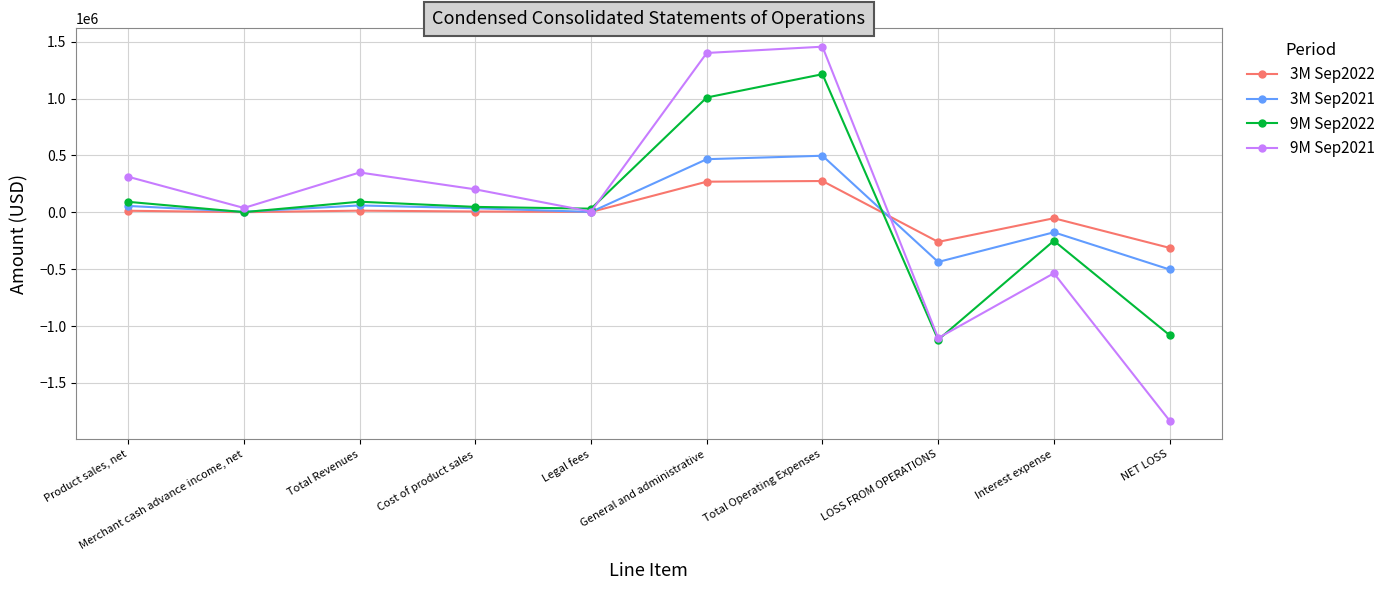

At which category is the sum across all series the highest?

Total Operating Expenses